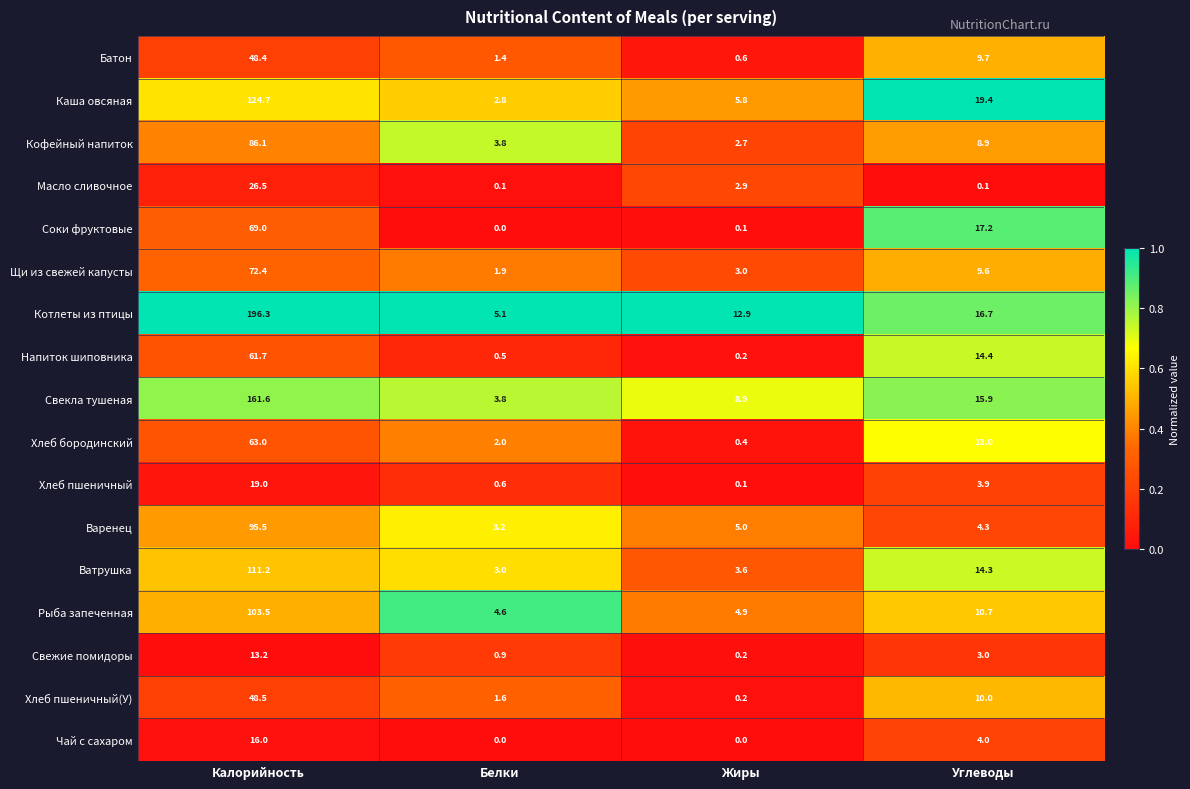

At which category is the sum across all series the highest?

Калорийность